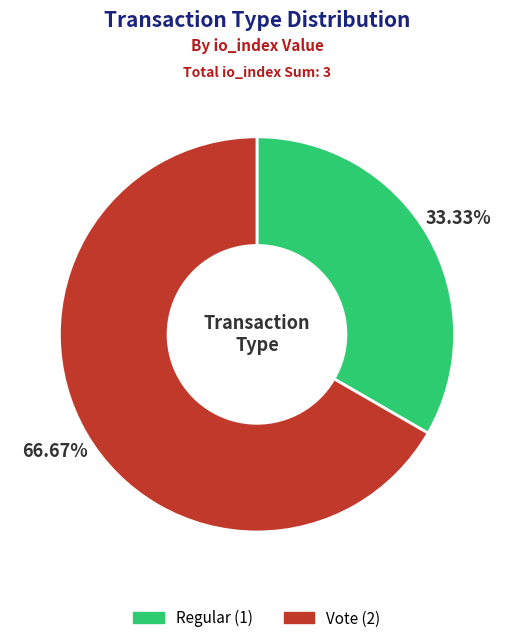

To the nearest percent, what is the difference between the largest and smallest slice percentages?

33%